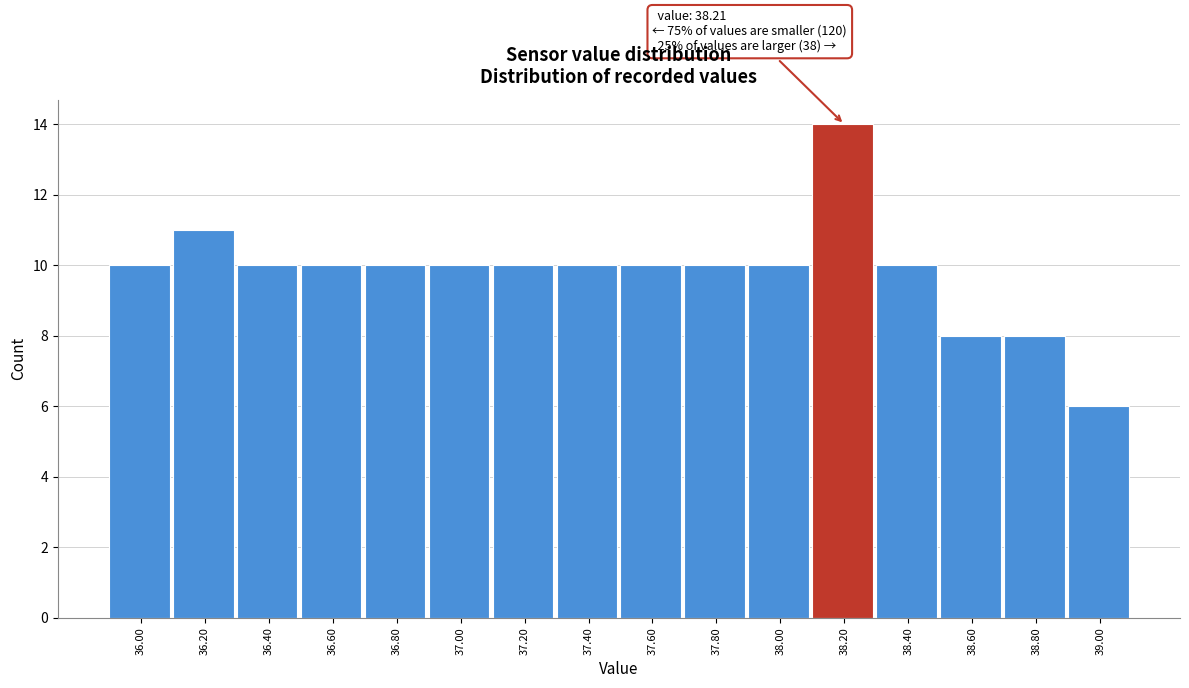

Over which range of the x-axis is the bar tallest?

38.1 to 38.3